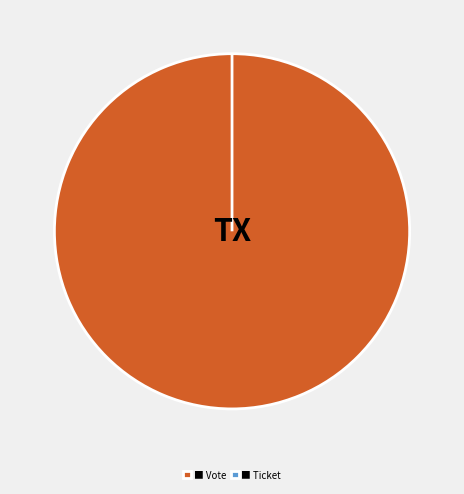

Does any single category account for the majority?

Yes